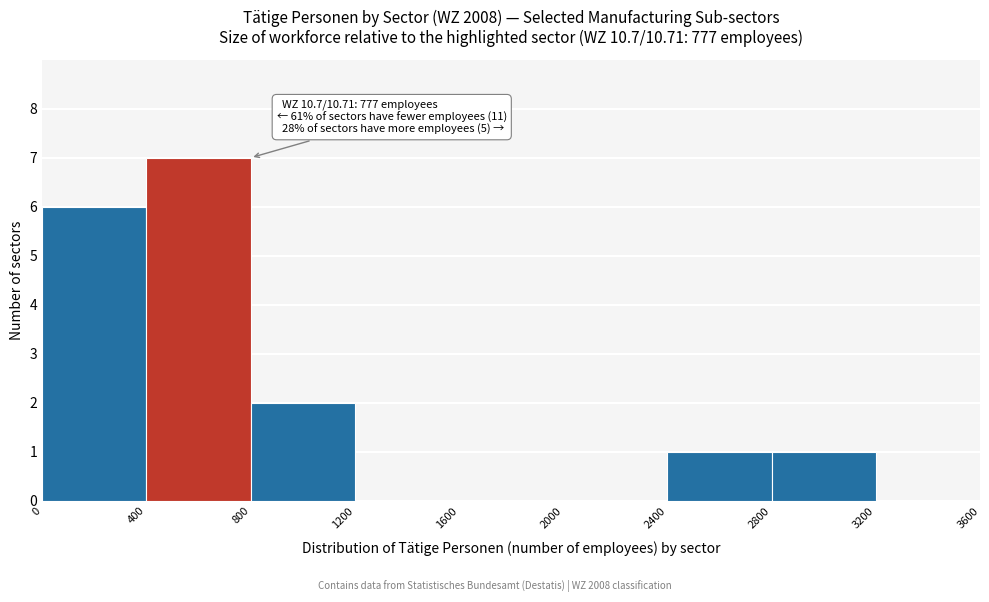

Which range on the x-axis has the tallest bar?

400 to 800